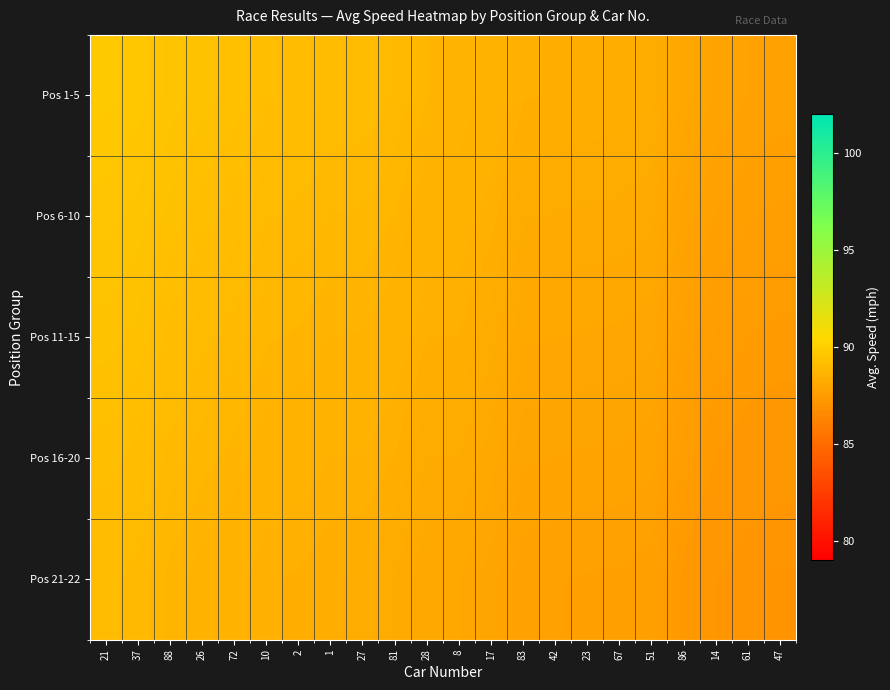

Reading left to right, transcribe all the data shown in this chart.

Pos 1-5: 21=89.7	37=89.7	88=89.5	26=89.4	72=89.3	10=89.2	2=89.1	1=89.1	27=89.1	81=89.0	28=88.8	8=88.8	17=88.6	83=88.4	42=88.4	23=88.4	67=88.4	51=88.4	86=88.0	14=87.9	61=87.8	47=87.8
Pos 6-10: 21=89.6	37=89.5	88=89.3	26=89.2	72=89.1	10=89.0	2=89.0	1=88.9	27=88.9	81=88.8	28=88.6	8=88.6	17=88.5	83=88.3	42=88.3	23=88.2	67=88.2	51=88.2	86=87.8	14=87.7	61=87.6	47=87.6
Pos 11-15: 21=89.4	37=89.3	88=89.1	26=89.0	72=88.9	10=88.8	2=88.8	1=88.7	27=88.7	81=88.6	28=88.4	8=88.4	17=88.3	83=88.1	42=88.1	23=88.1	67=88.1	51=88.0	86=87.7	14=87.5	61=87.5	47=87.4
Pos 16-20: 21=89.2	37=89.1	88=88.9	26=88.8	72=88.8	10=88.6	2=88.6	1=88.5	27=88.5	81=88.4	28=88.3	8=88.3	17=88.1	83=87.9	42=87.9	23=87.9	67=87.9	51=87.8	86=87.5	14=87.4	61=87.3	47=87.2
Pos 21-22: 21=89.0	37=88.9	88=88.8	26=88.7	72=88.6	10=88.4	2=88.4	1=88.3	27=88.3	81=88.3	28=88.1	8=88.1	17=87.9	83=87.7	42=87.7	23=87.7	67=87.7	51=87.7	86=87.3	14=87.2	61=87.1	47=87.1